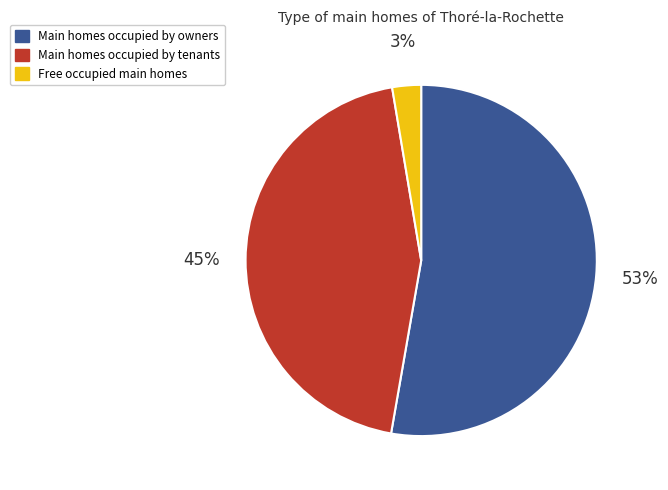

Do Free occupied main homes and Main homes occupied by owners together represent more than half of the pie?

Yes